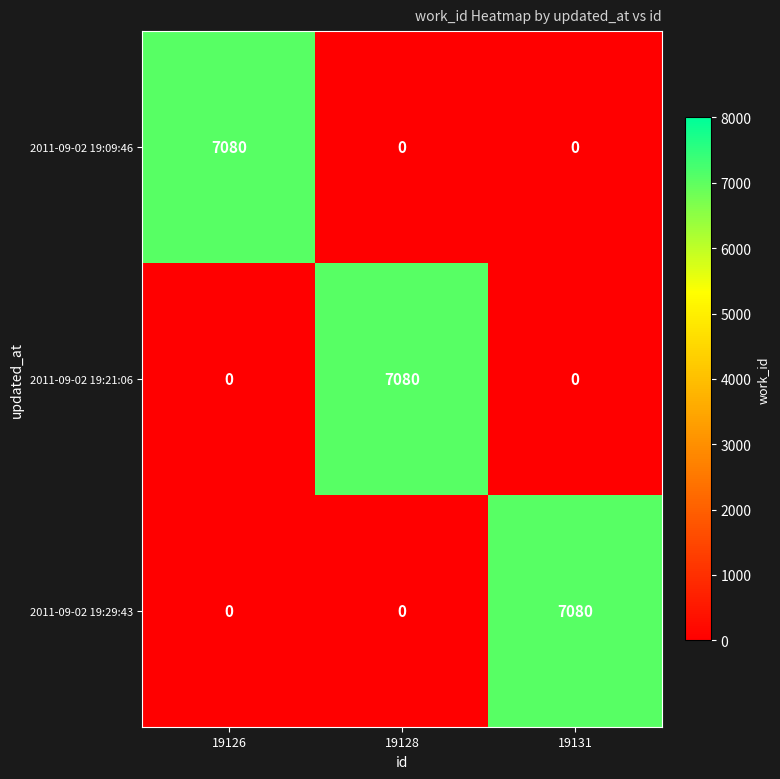

The value of 2011-09-02 19:29:43 at 19126 is 0. True or false?

True